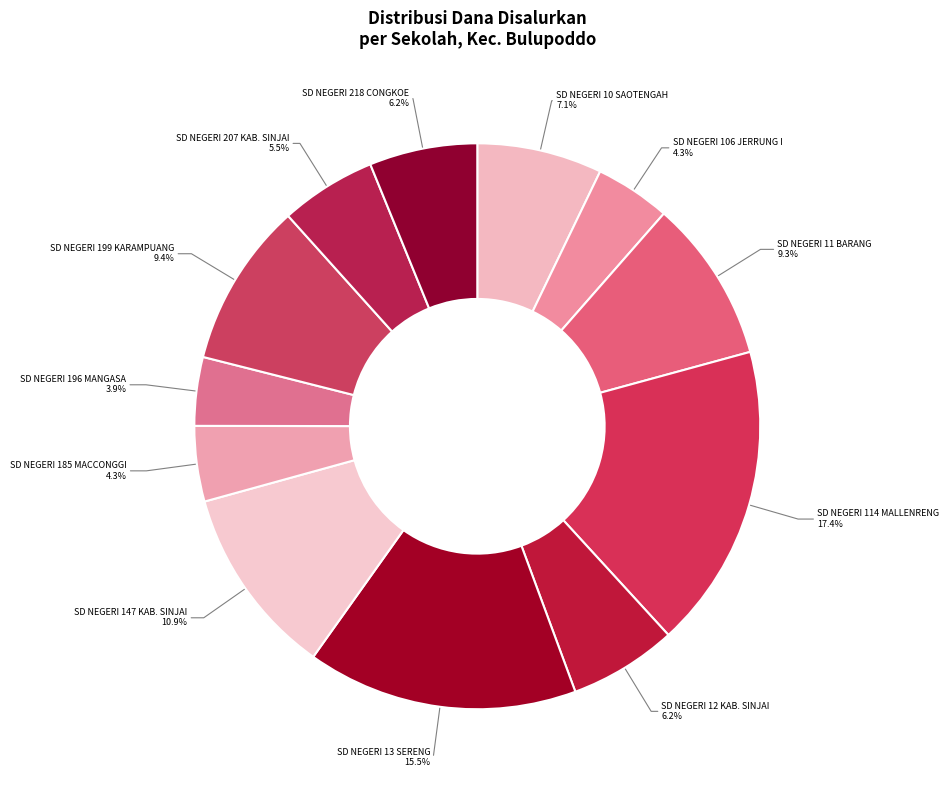

Count the number of slices in the pie.

12